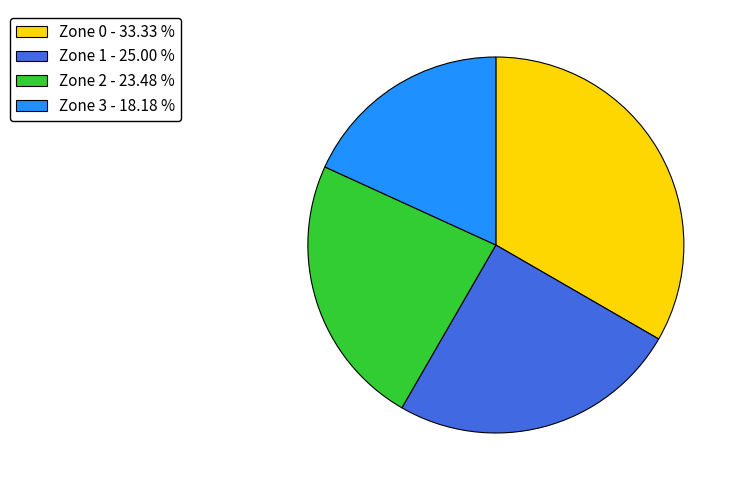

Which has a higher value, Zone 2 - 23.48 % or Zone 3 - 18.18 %?

Zone 2 - 23.48 %